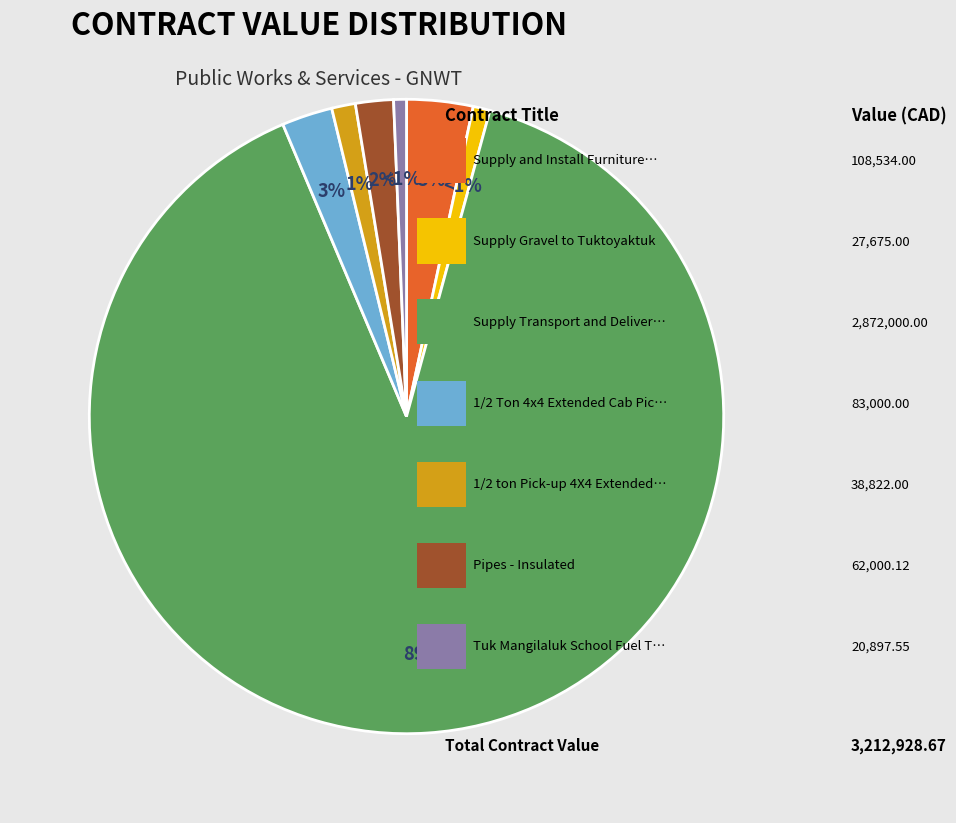

To the nearest percent, what is the average slice percentage?

14%